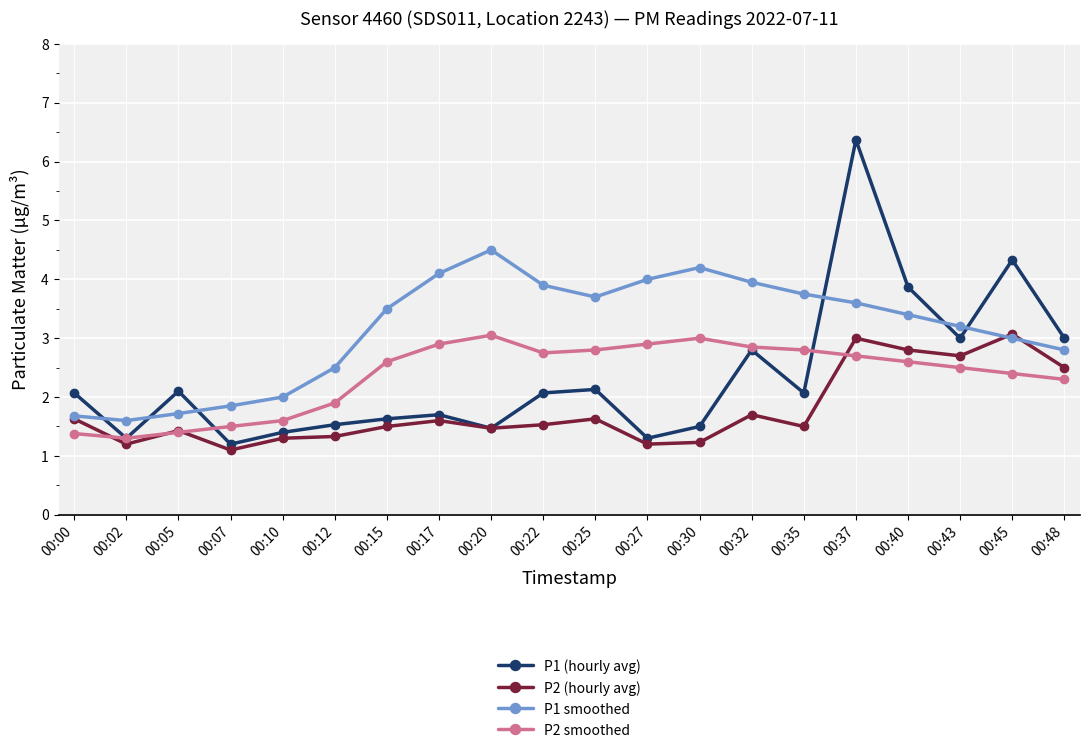

The value of P1 (hourly avg) at 00:20 is 1.5. True or false?

True